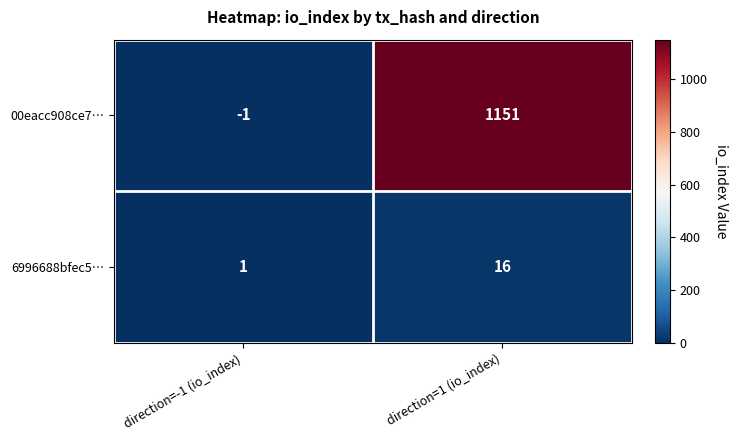

How many categories are shown in the chart?

2